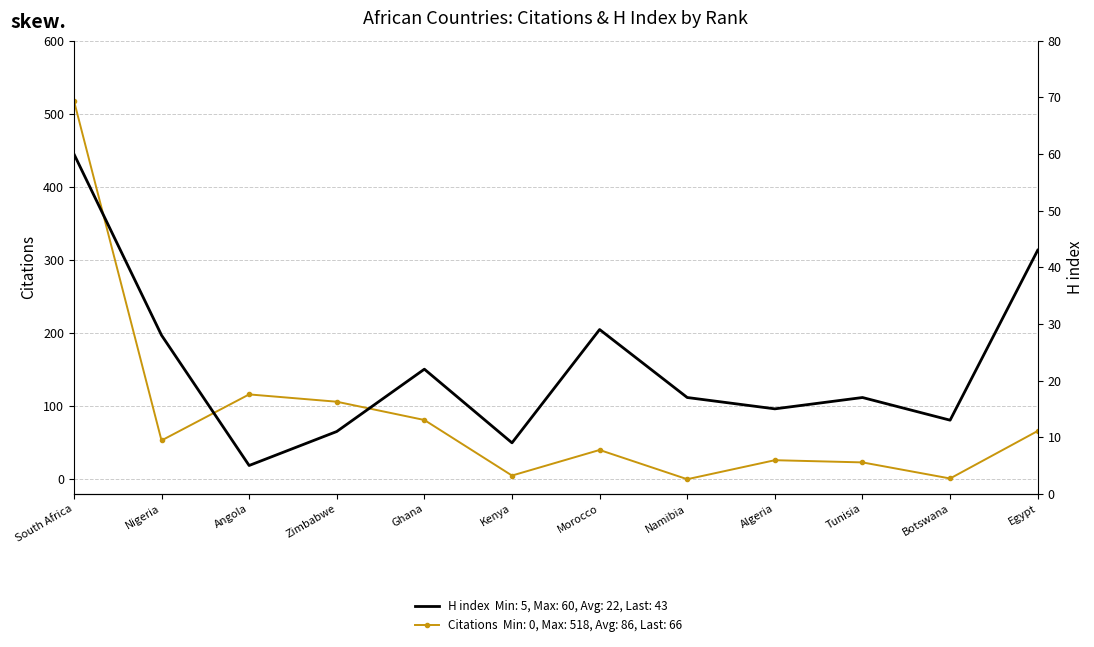

What position from the left is Angola?

3